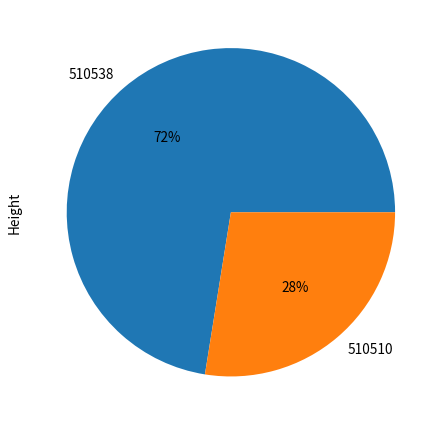

Is there a majority slice in this chart?

Yes